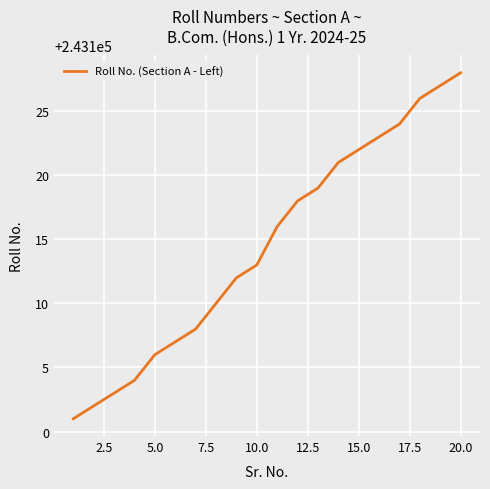

What is the smallest value displayed?

243101